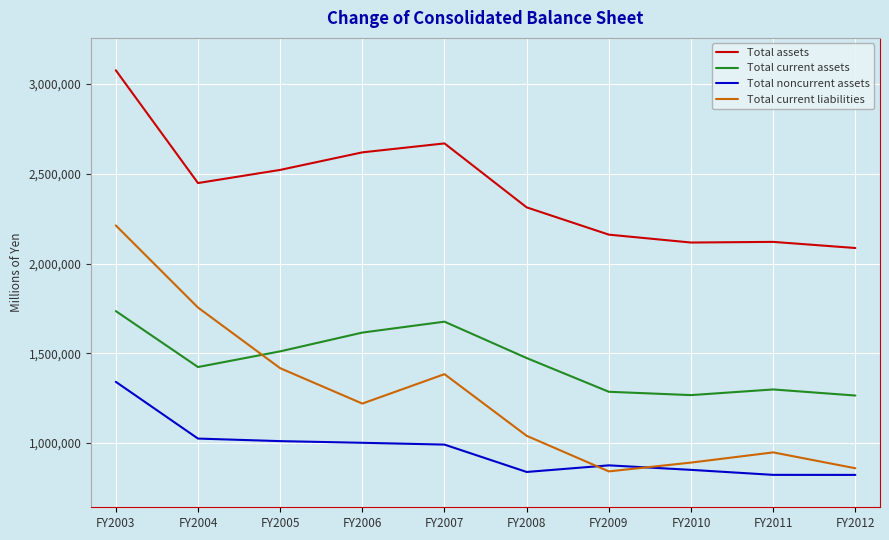

What is the sum of the Total assets values at FY2005 and FY2006?

5141186